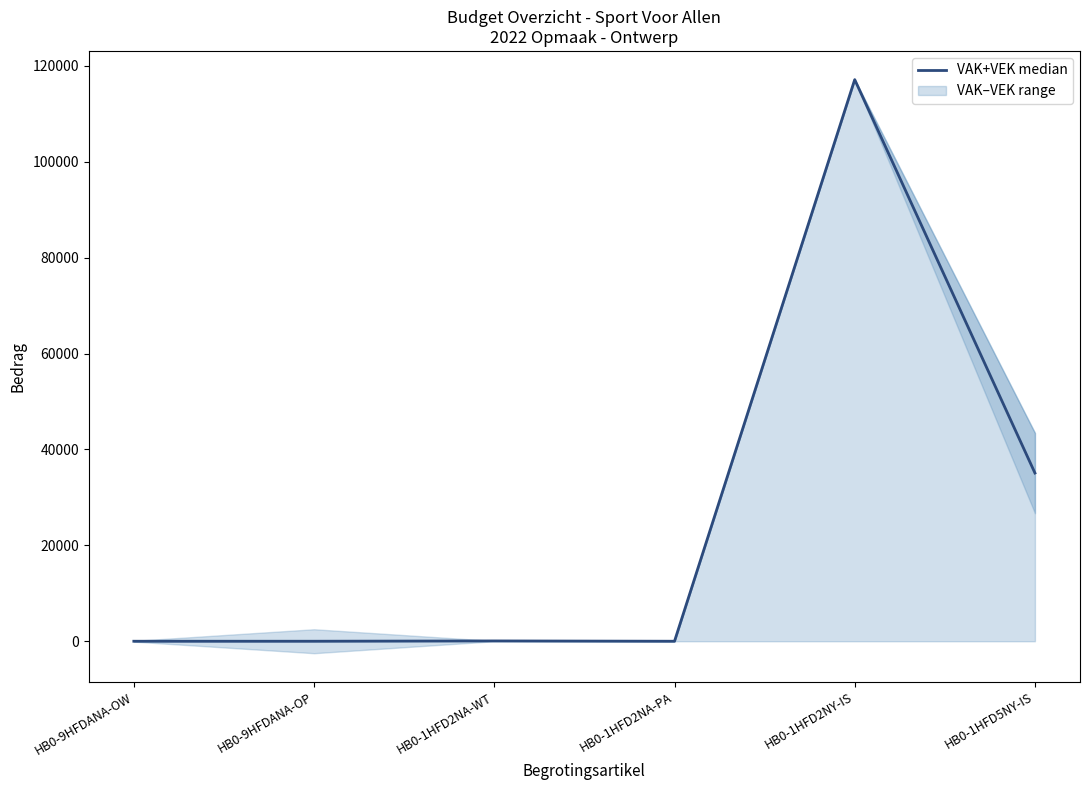

Reading left to right, list all the values displayed in this chart.

0.0	0.0	64.0	0.0	117141.0	35083.5